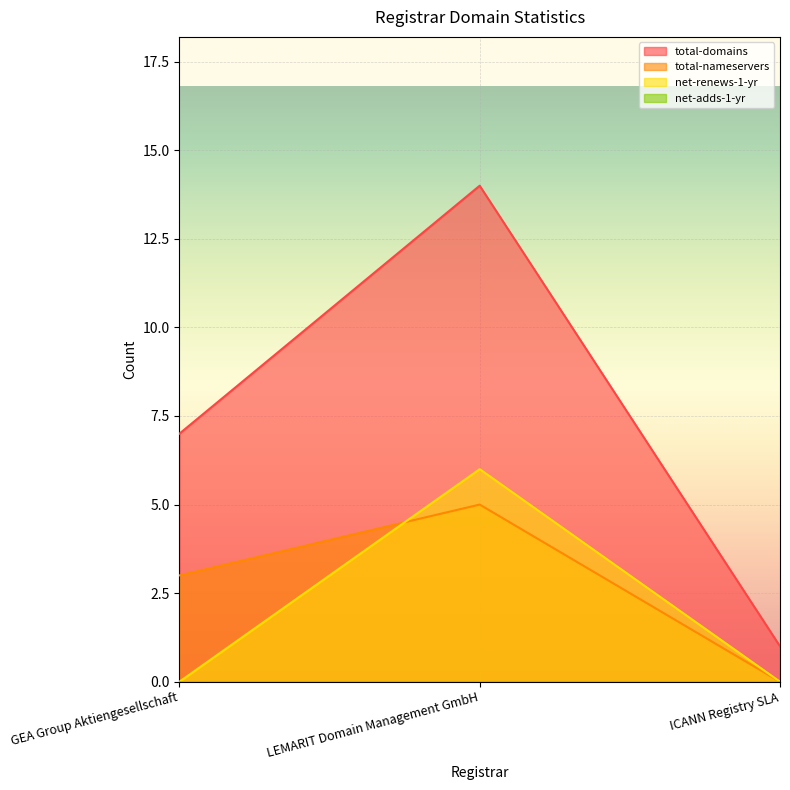

How many distinct data groups are displayed?

4